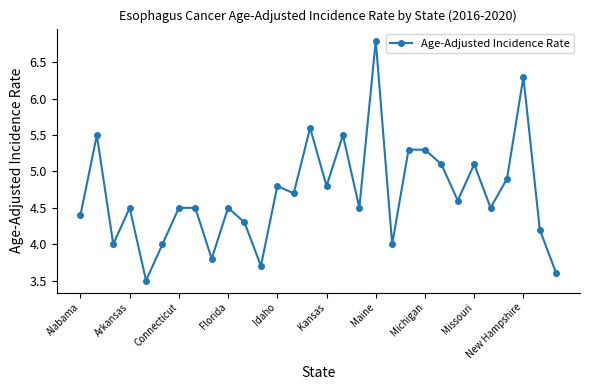

What is the value of the 2nd point from the left?

5.5